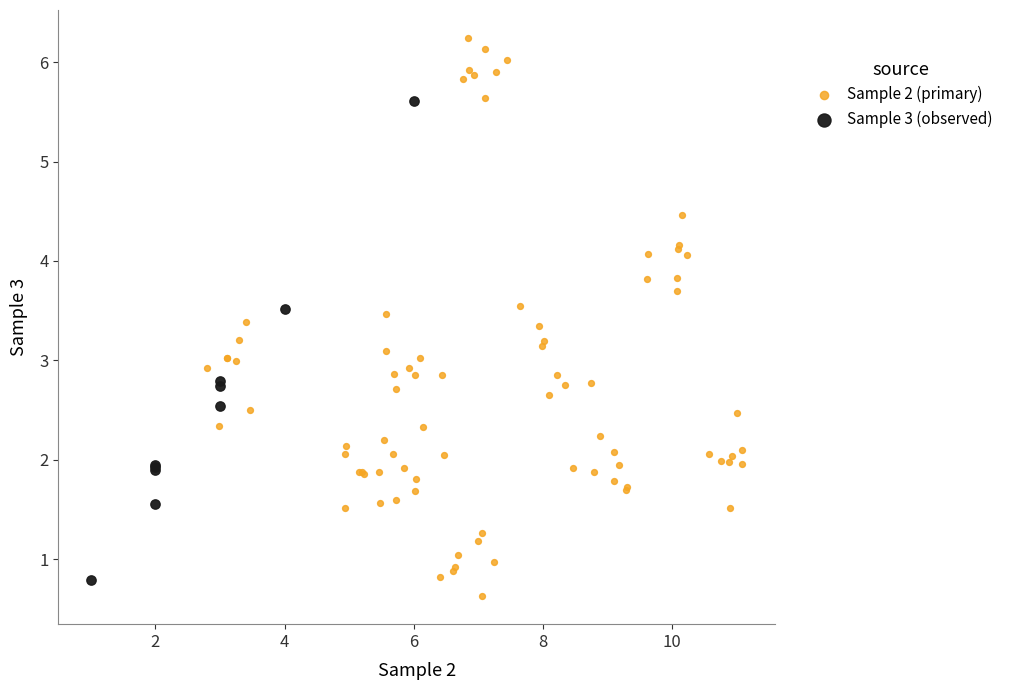

Which series has the widest spread of Y values?

Sample 2 (primary)